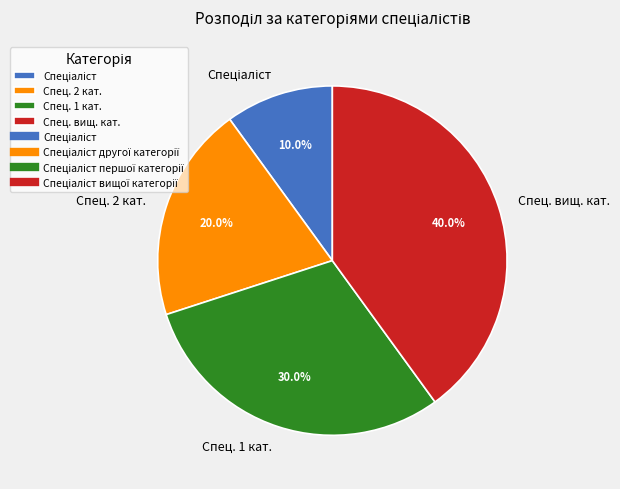

What is the largest slice in the pie chart?

Спец. вищ. кат.